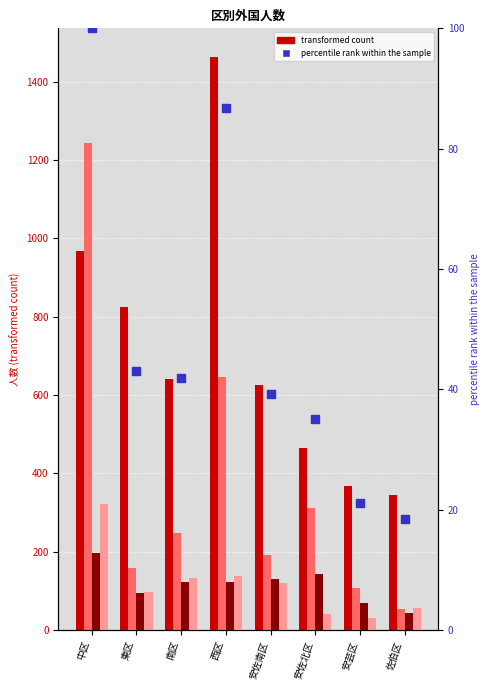

Which series reaches the maximum Y coordinate?

韓国・朝鮮